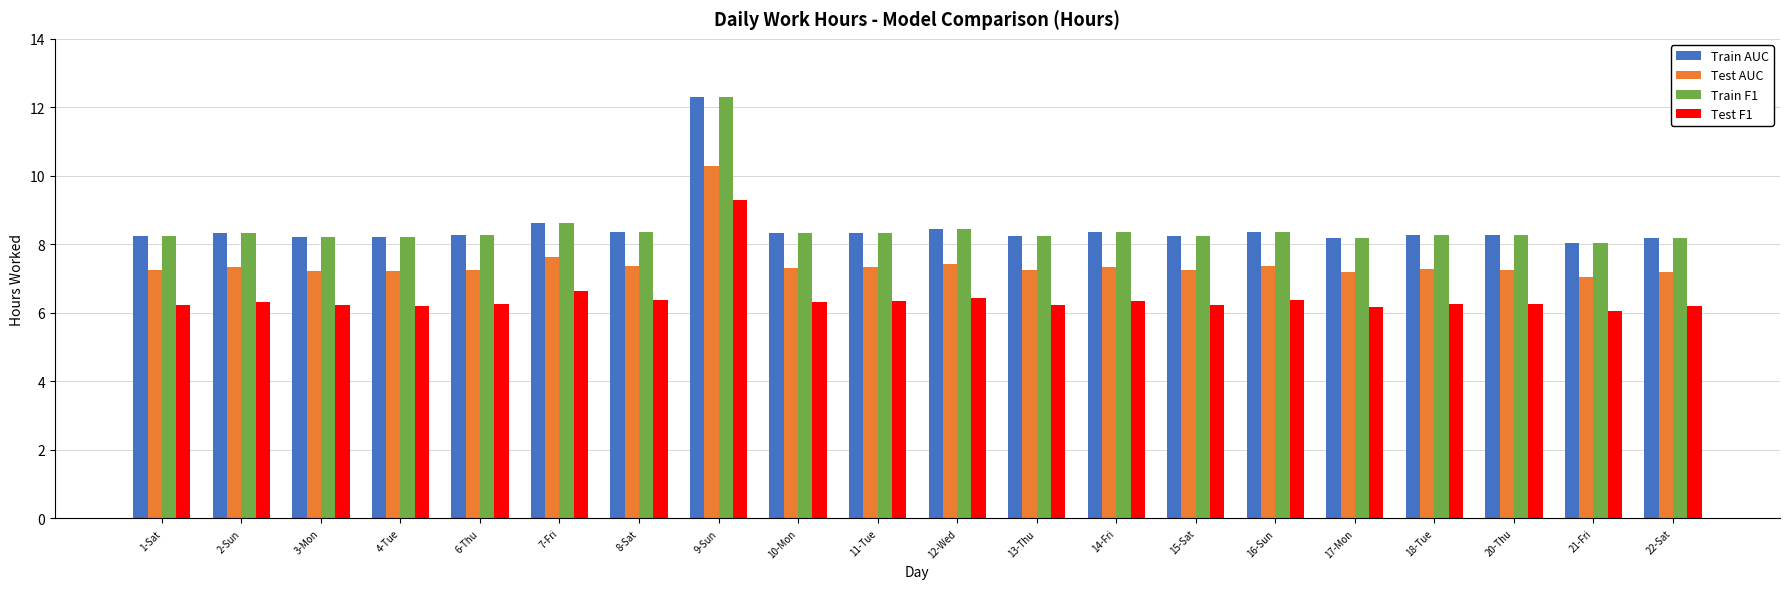

At which label is Train AUC closest to 10?

7-Fri